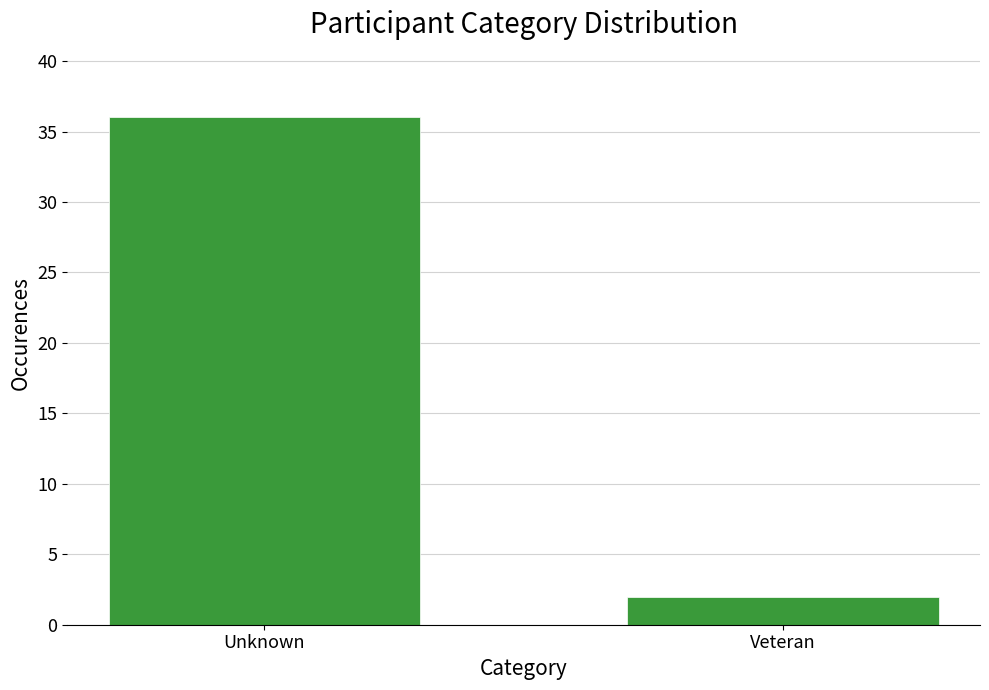

Reading left to right, extract all data points from this chart.

36	2